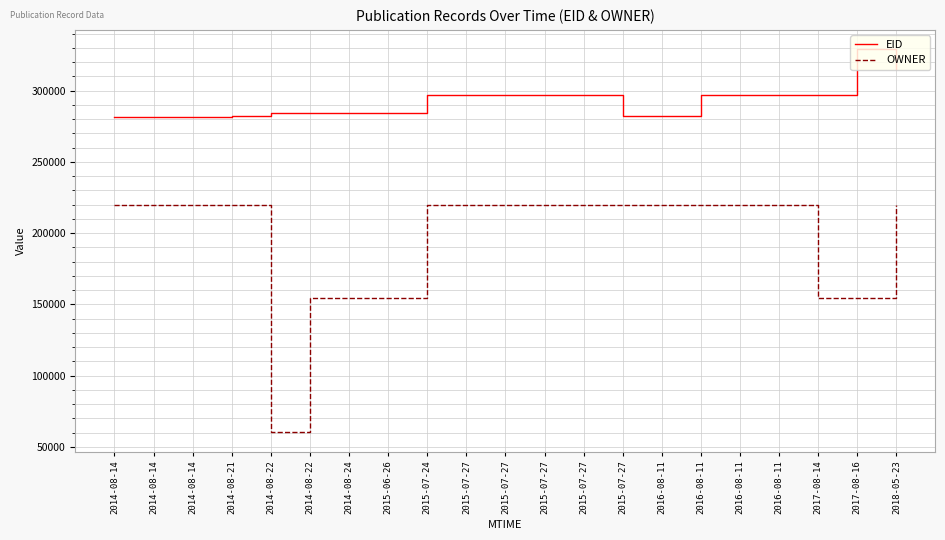

True or false: OWNER has a value of 107616 at 2014-08-14.

False